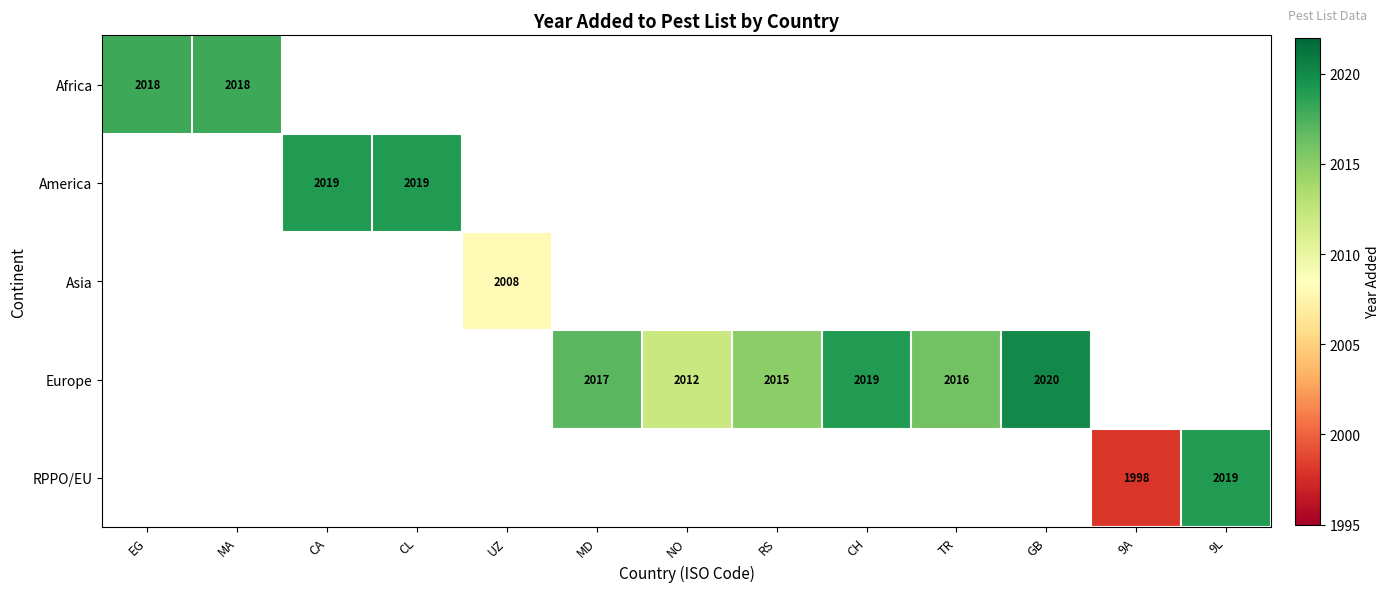

How many data points in Europe are less than 2015?

1